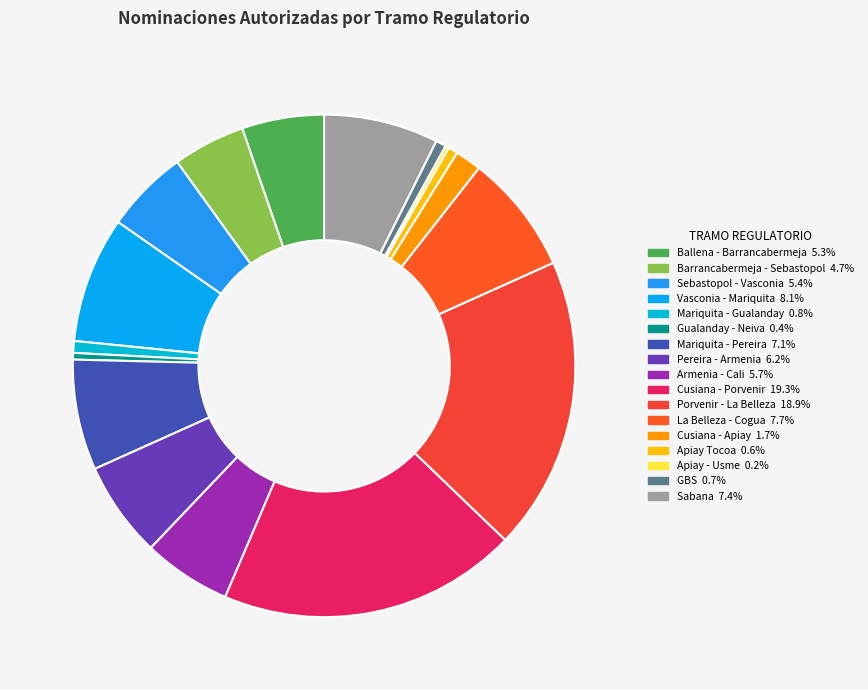

Does any single category account for the majority?

No